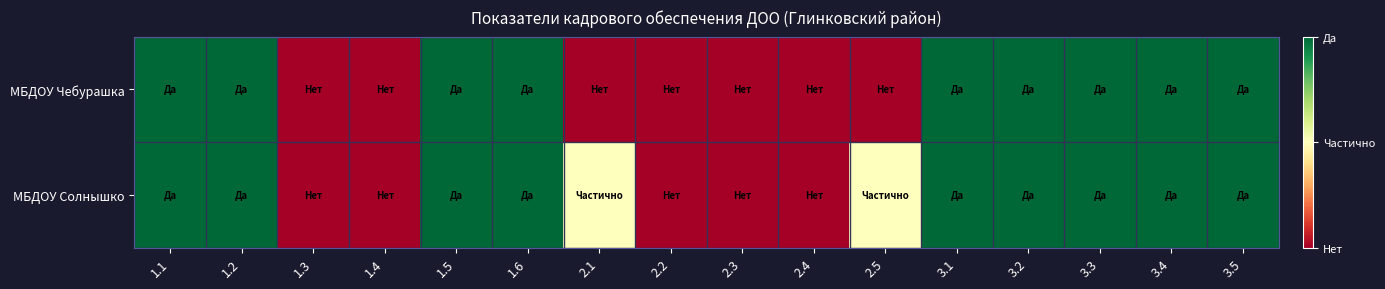

What is the greatest value displayed?

1.0